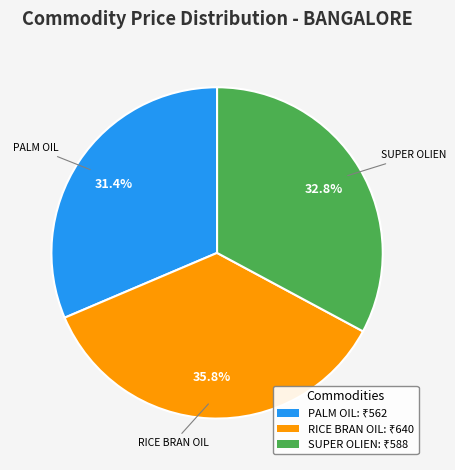

Is there any slice that represents more than half of the pie?

No